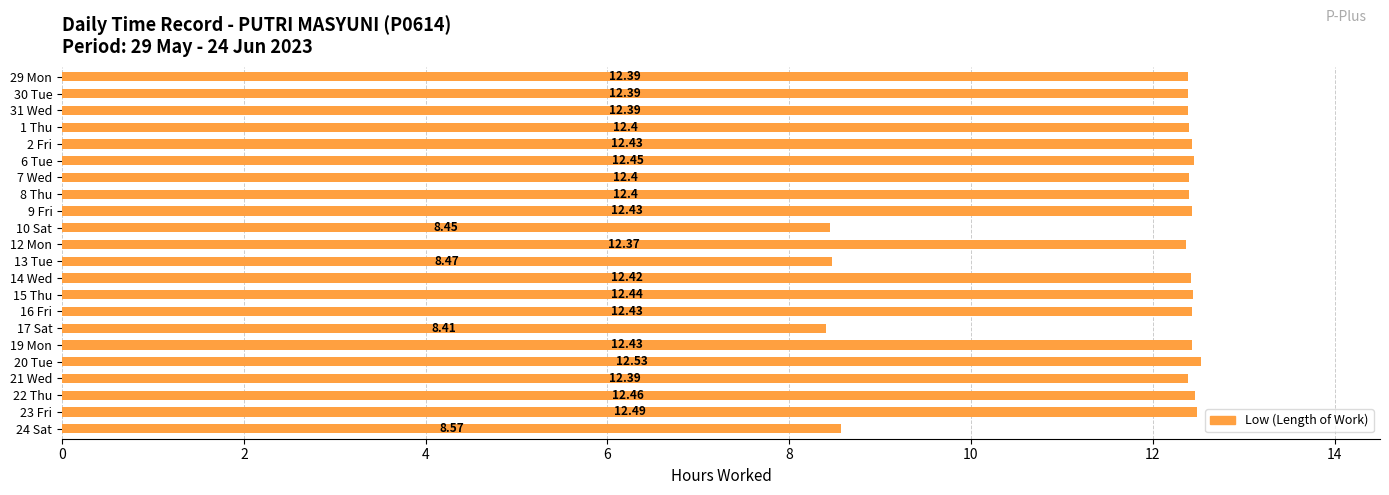

What is the ratio of the value at 7 Wed to the value at 16 Fri?

1.0